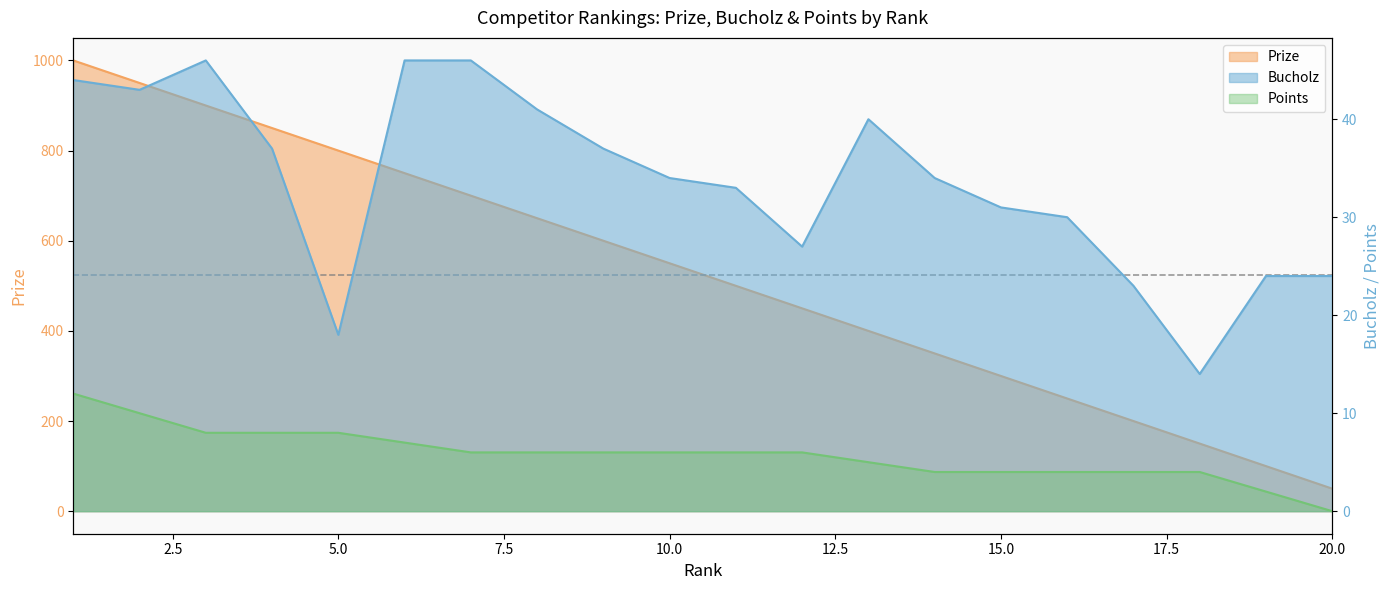

What is the approximate value of Prize at 15, to the nearest 10?

300